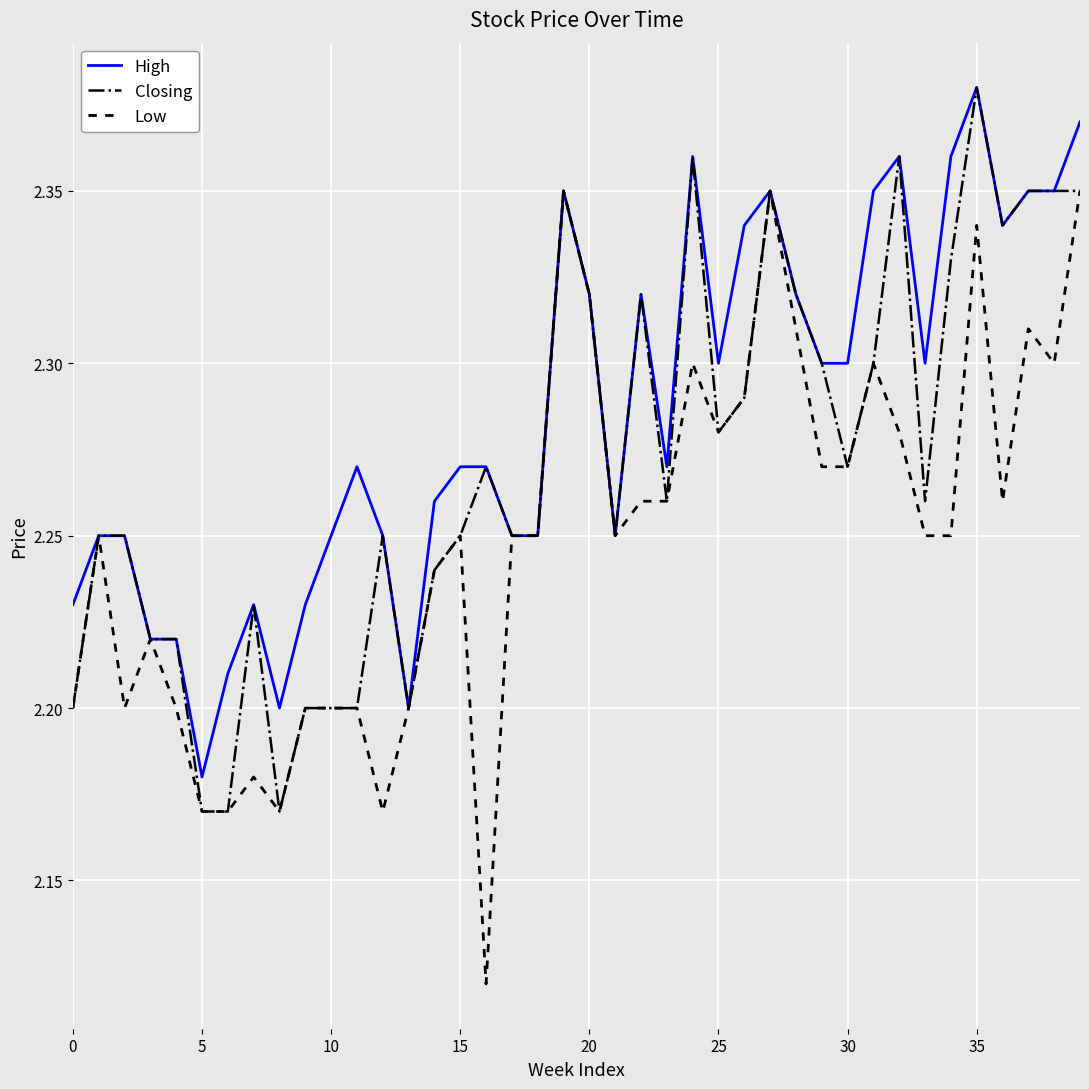

Rank the series by their average value, from lowest to highest.

Low, Closing, High